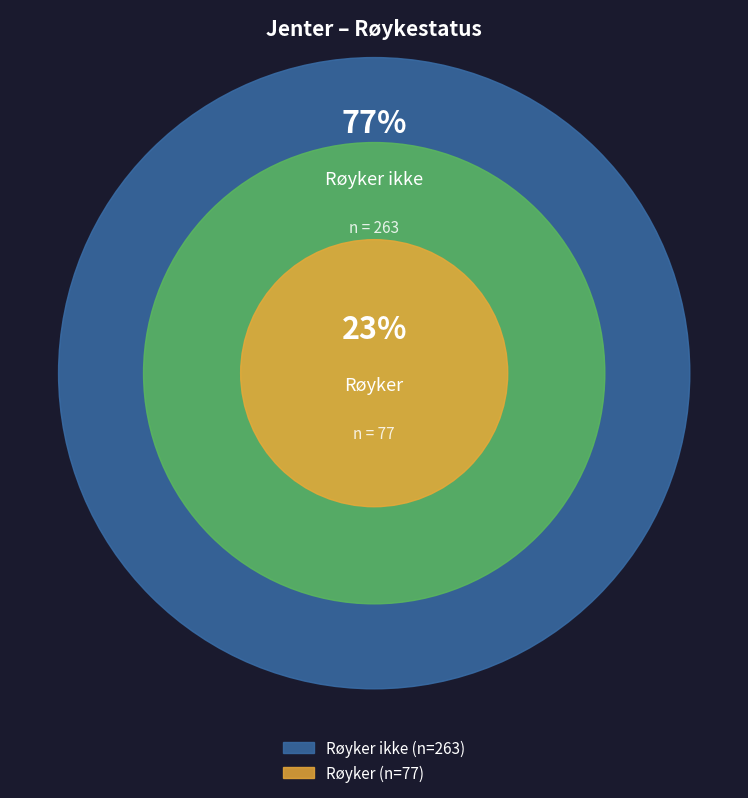

To the nearest percent, what is the combined percentage of Røyker and Røyker ikke?

100%